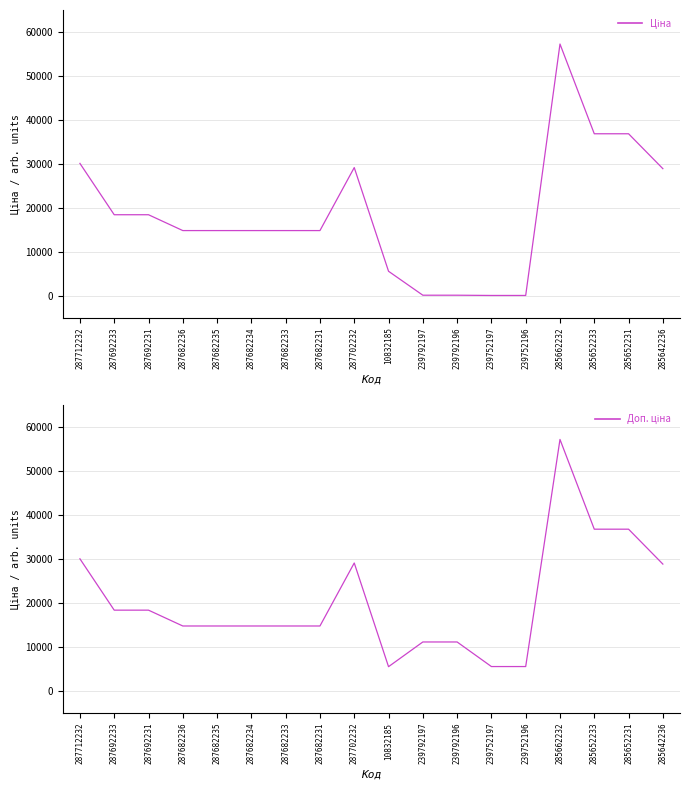

Where is Доп. ціна nearest to the value 31409?

287712232